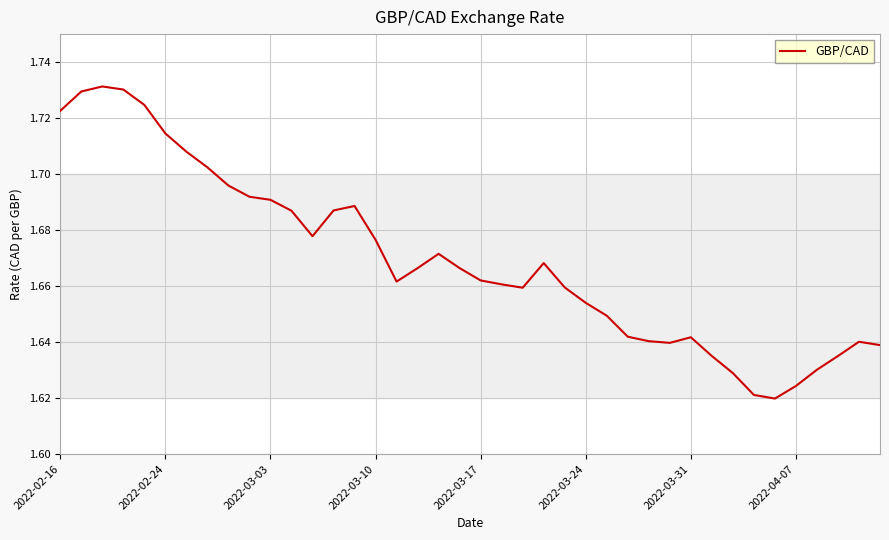

Which category has the lowest value across all series?

34